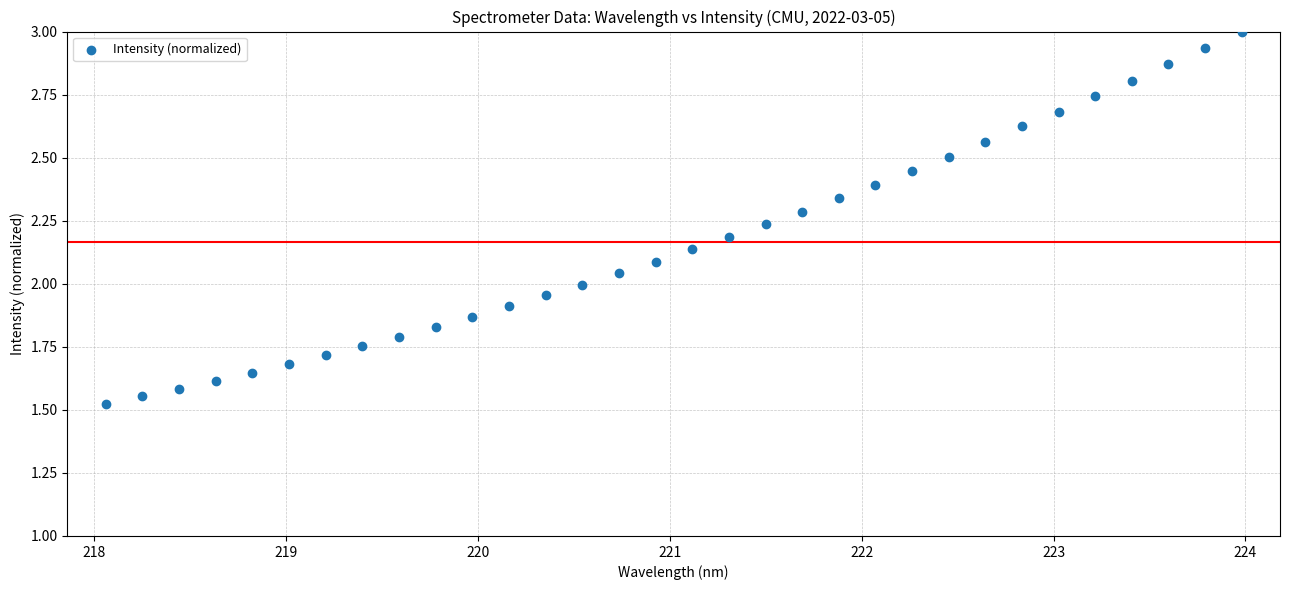

What is the range of X values (max minus min)?

5.9